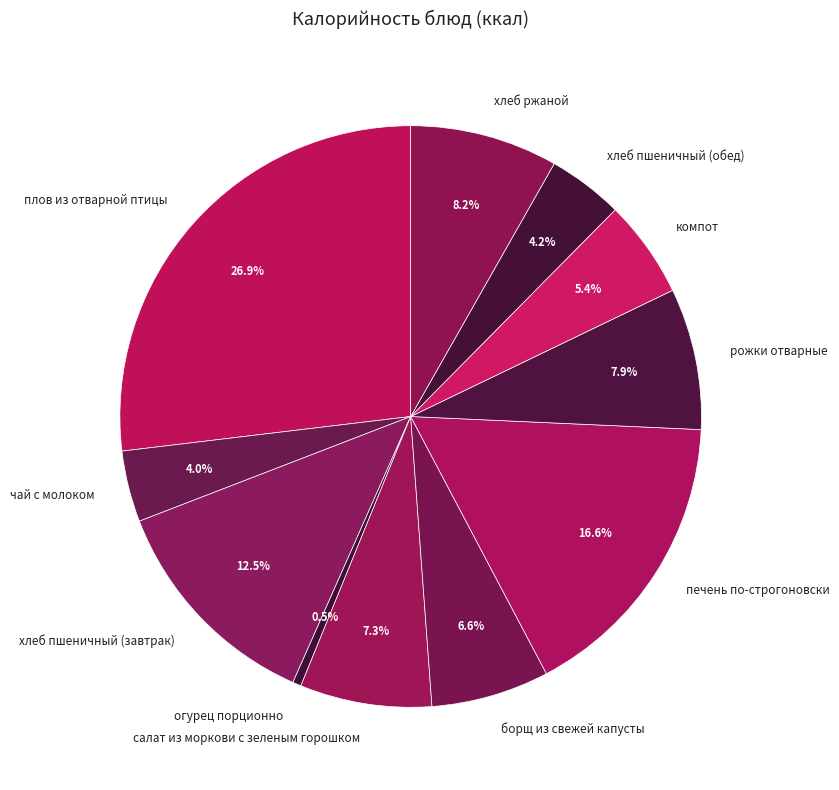

Which slice is the largest?

плов из отварной птицы